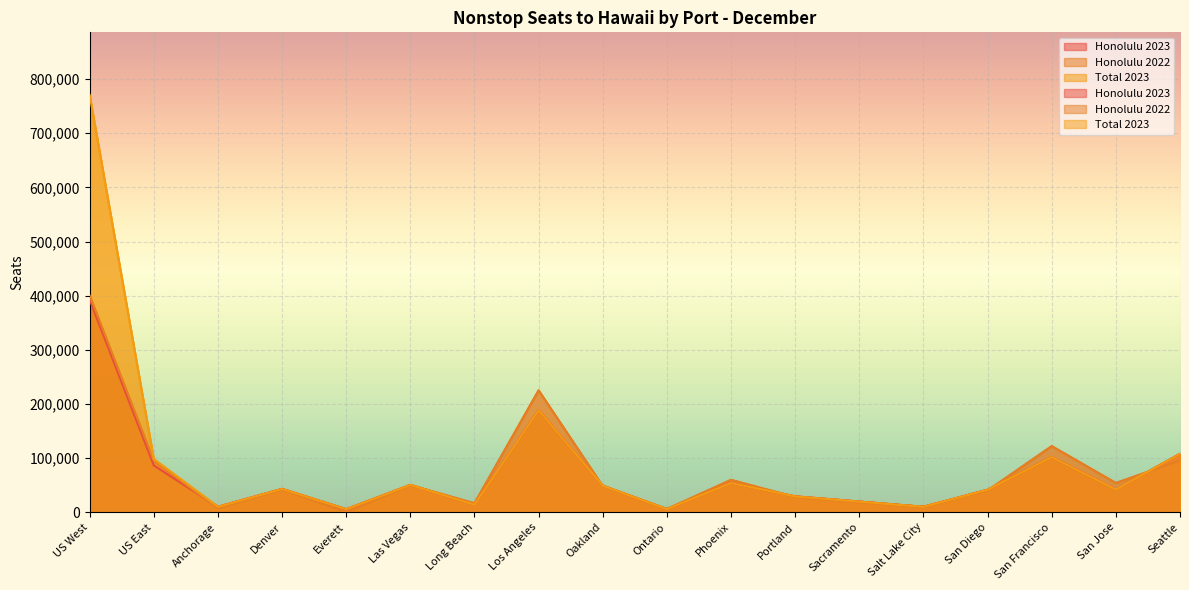

How many values in Honolulu 2022 are above zero?

17